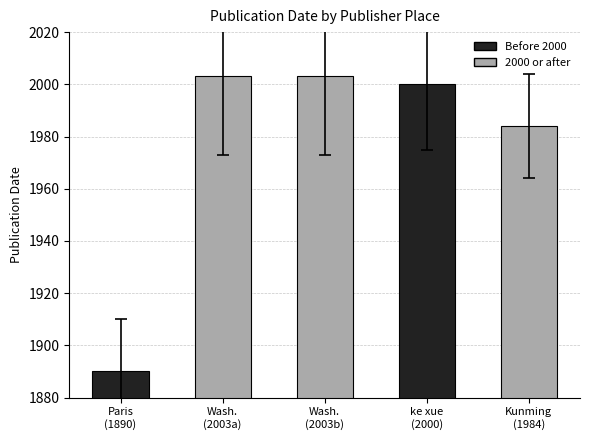

Reading left to right, transcribe all the data shown in this chart.

Paris
(1890)=1890	Wash.
(2003a)=2003	Wash.
(2003b)=2003	ke xue
(2000)=2000	Kunming
(1984)=1984